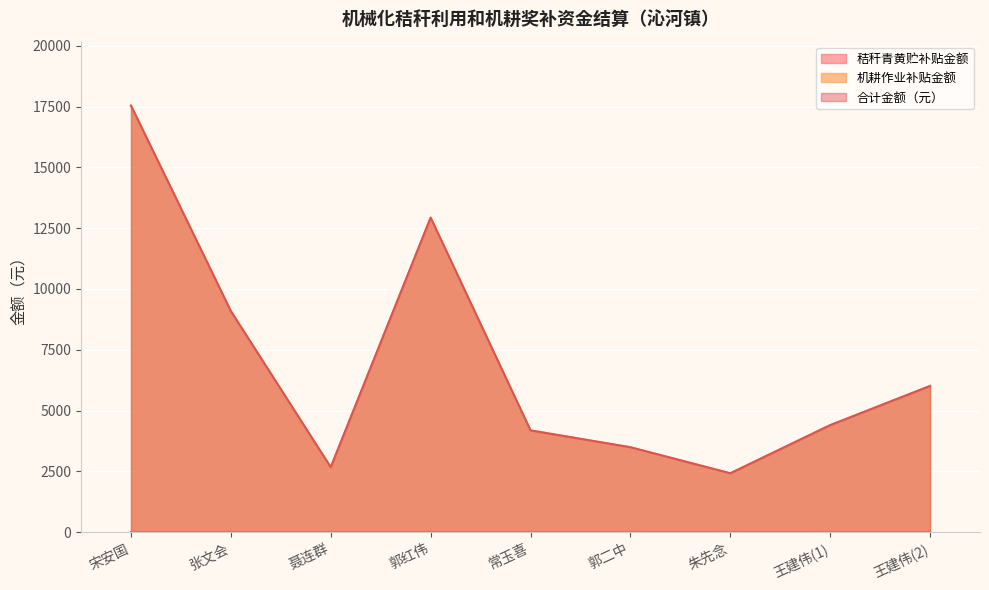

At which label does 合计金额（元） reach its minimum?

朱先念